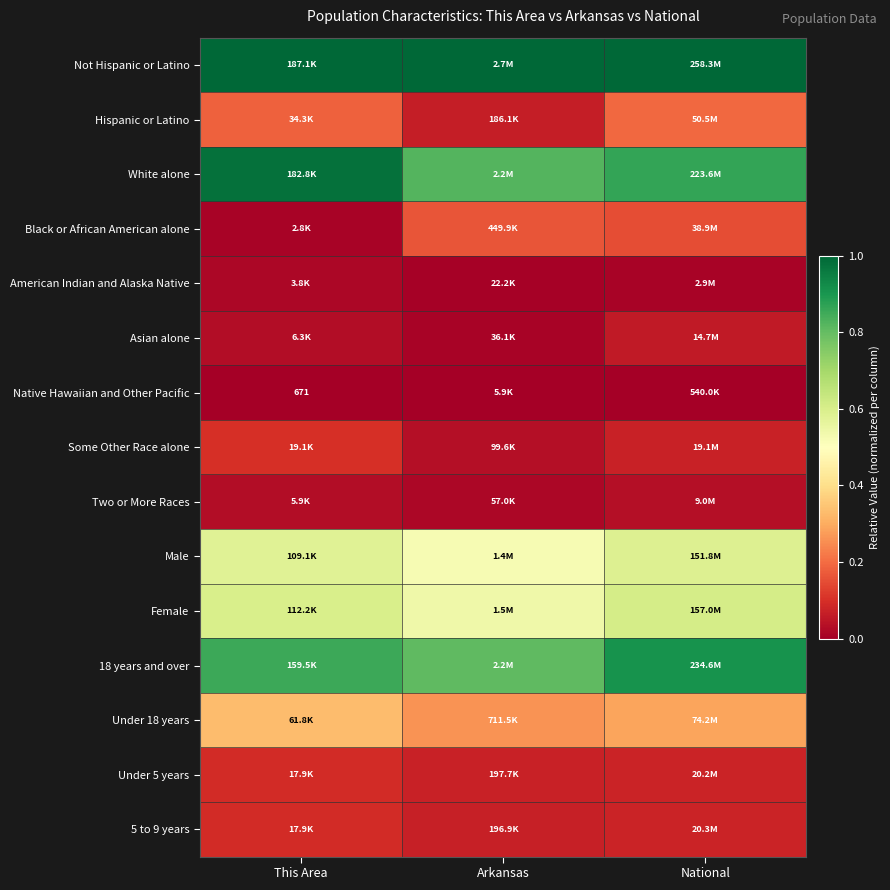

How many 18 years and over values are between 0 and 1?

3